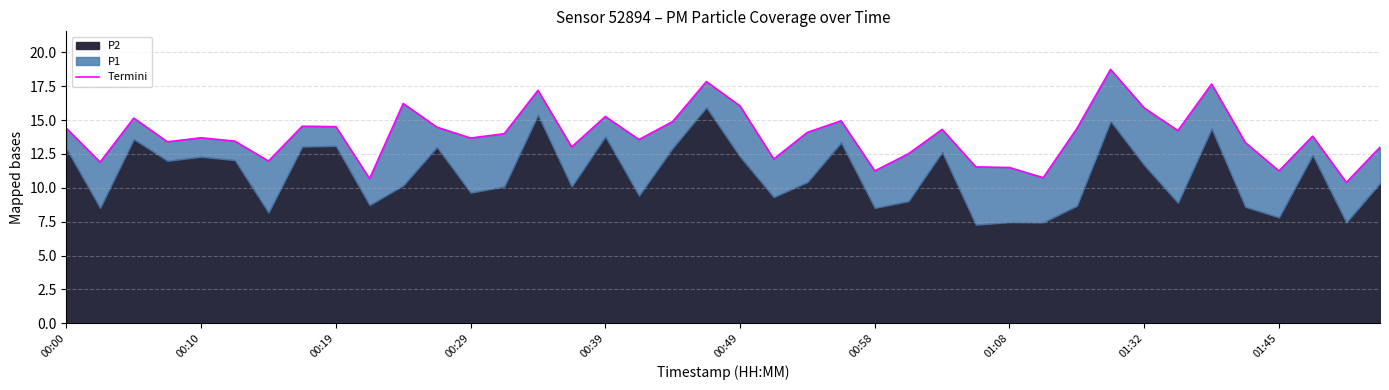

True or false: there are more than 2 points higher than both neighbors.

True